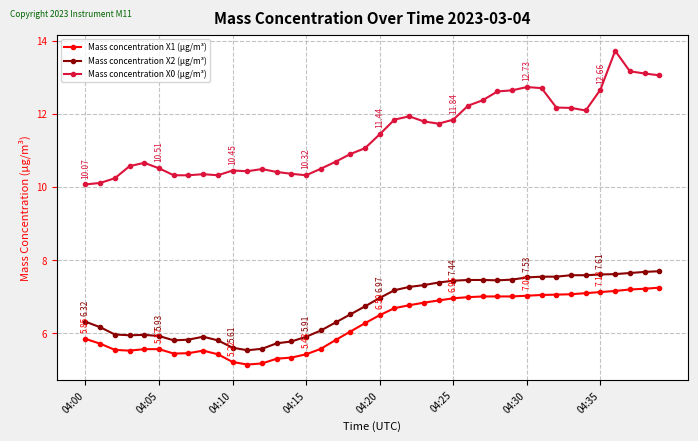

How many data points does each series have?

40